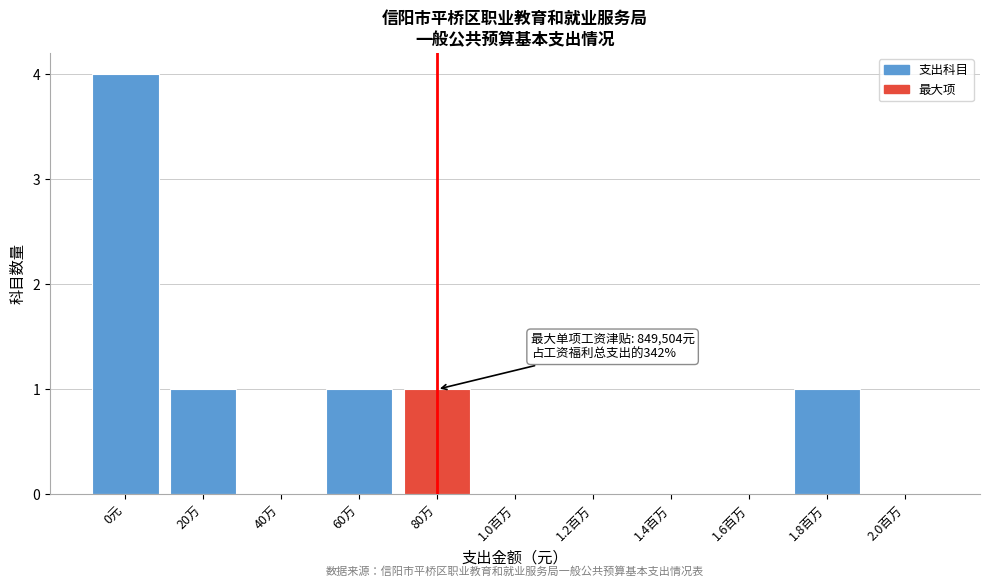

Reading right to left, list all the values displayed in this chart.

2.0百万=0	1.8百万=1	1.6百万=0	1.4百万=0	1.2百万=0	1.0百万=0	80万=1	60万=1	40万=0	20万=1	0元=4